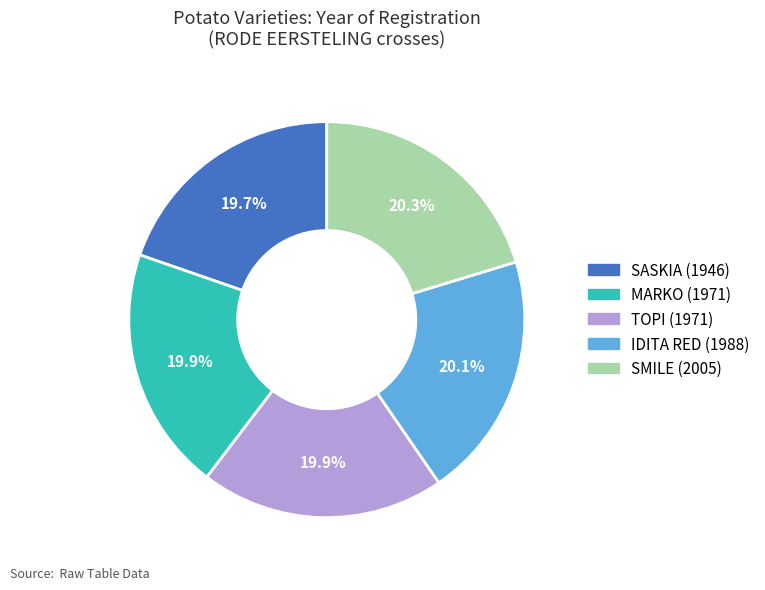

What percentage is the SASKIA slice, to the nearest percent?

20%